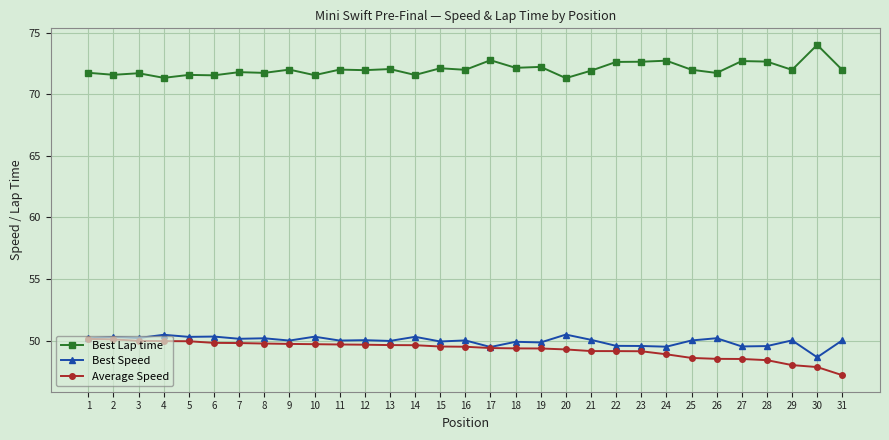

The value of Average Speed at 11 is 12.5. True or false?

False